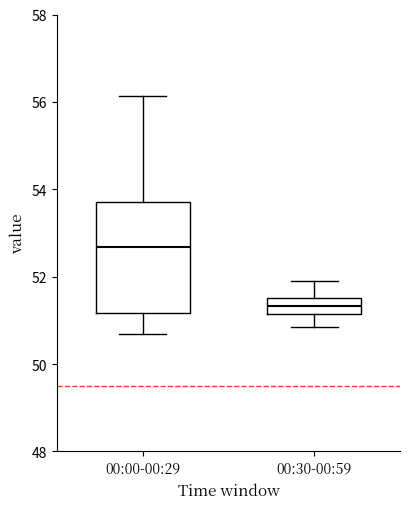

Which box's median line is the lowest?

00:30-00:59